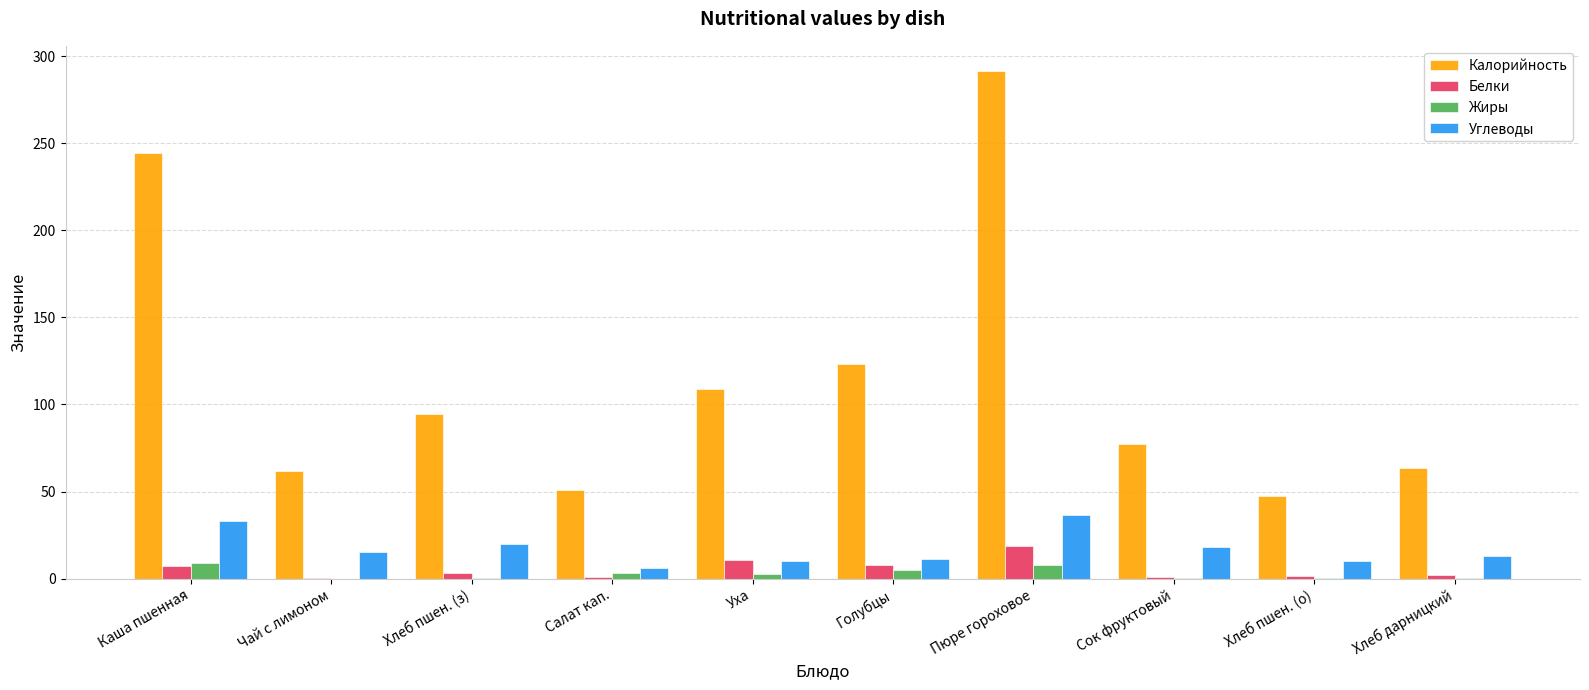

What are all the series names shown in the legend?

Калорийность, Белки, Жиры, Углеводы